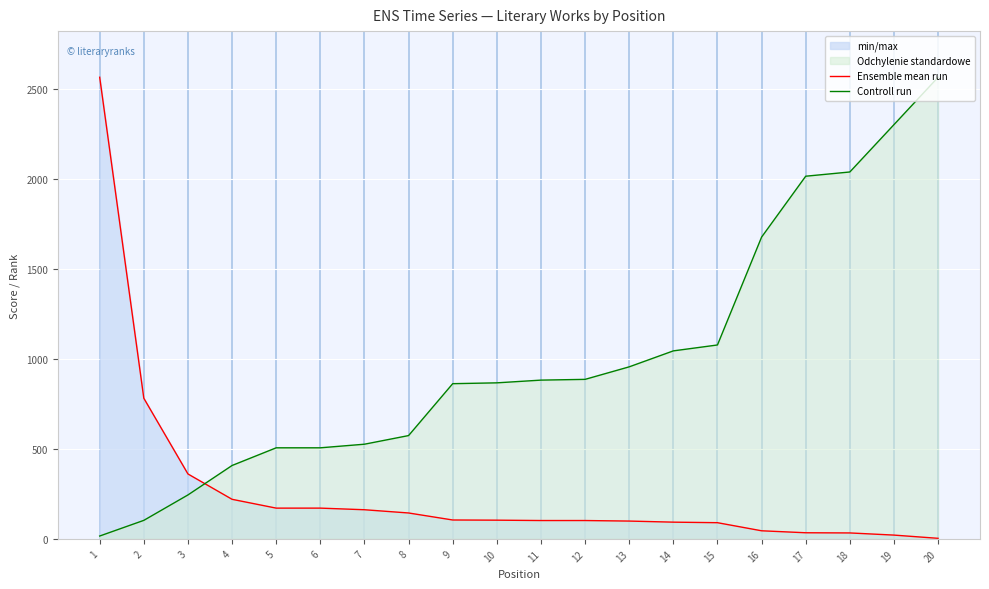

Reading left to right, what are all the values shown in this chart?

Ensemble mean run: 1=2567.0	2=782.0	3=361.0	4=220.0	5=171.0	6=171.0	7=162.0	8=144.0	9=105.0	10=104.0	11=102.0	12=102.0	13=99.0	14=93.0	15=90.0	16=45.0	17=34.0	18=33.0	19=21.0	20=3.0
Controll run: 1=15.8	2=103.0	3=244.4	4=408.1	5=506.4	6=506.4	7=526.4	8=574.4	9=863.0	10=867.7	11=882.8	12=887.0	13=956.7	14=1045.4	15=1078.3	16=1678.1	17=2016.8	18=2040.3	19=2303.5	20=2567.0